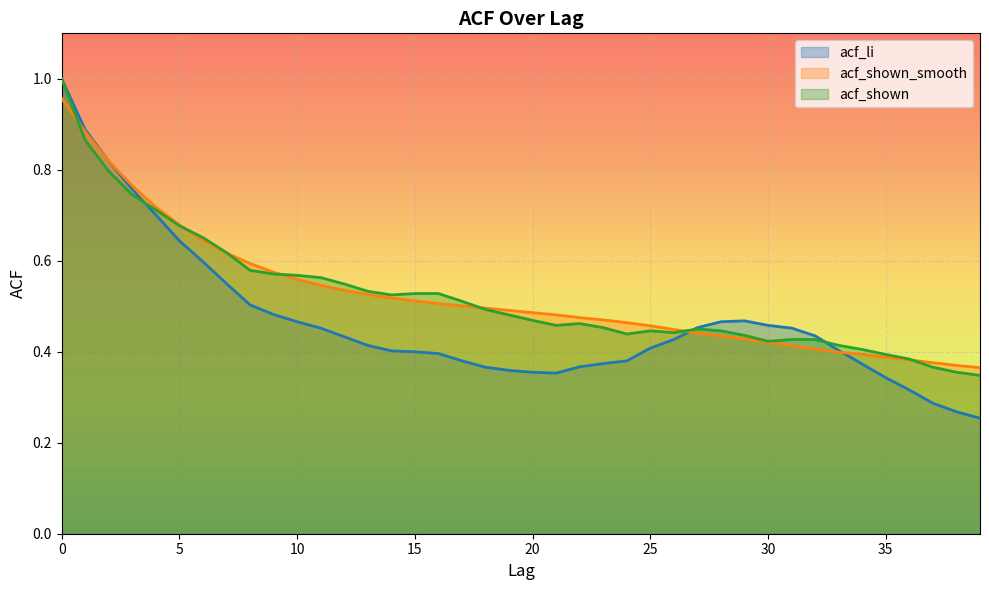

What is the value of the acf_shown point at the 31st from the left?

0.4